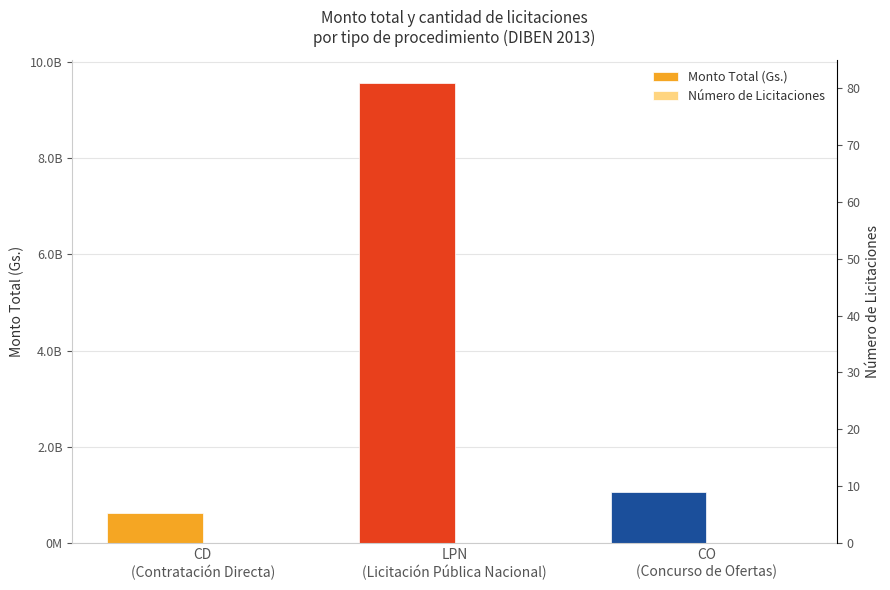

What are all the series names shown in the legend?

Monto Total (Gs.), Número de Licitaciones